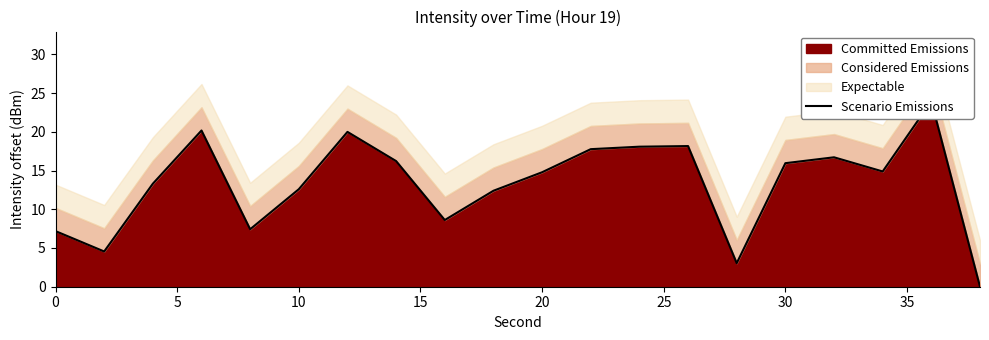

What is the value of the 12th point from the left?

17.8